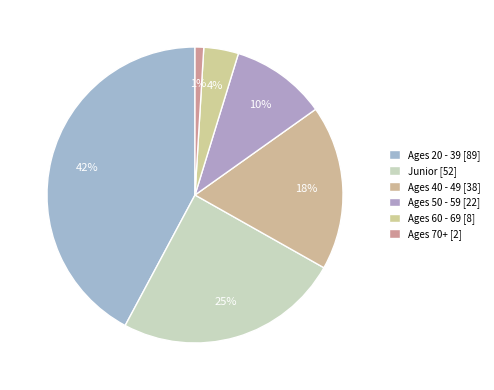

Is the sum of Ages 20 - 39 and Ages 40 - 49 greater than half?

Yes